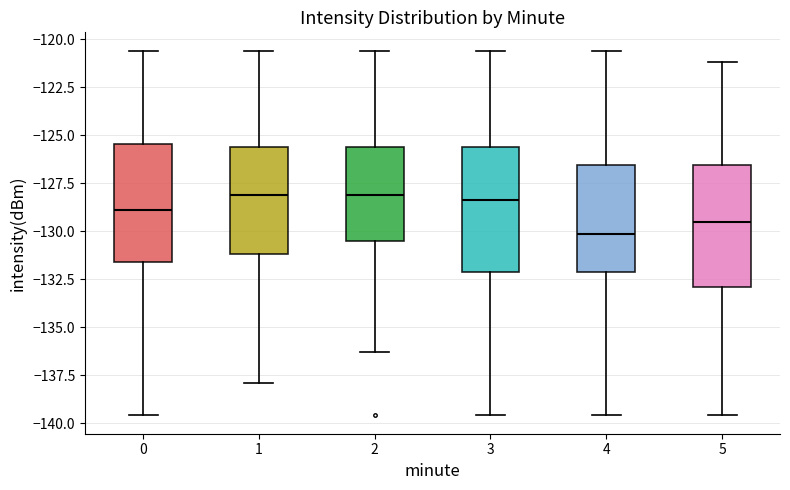

Reading left to right, transcribe this box plot: for each box, give where its median line is, the range the box spans, and where its two whiskers end, as read against the y-axis. The values are not printed on the chart, so give them approximately, as read against the axis.

0: median -129.0, box -131.5 to -125.5, whiskers -139.5 to -120.5
1: median -128.0, box -131.0 to -125.5, whiskers -138.0 to -120.5
2: median -128.0, box -130.5 to -125.5, whiskers -136.5 to -120.5
3: median -128.5, box -132.0 to -125.5, whiskers -139.5 to -120.5
4: median -130.0, box -132.0 to -126.5, whiskers -139.5 to -120.5
5: median -129.5, box -133.0 to -126.5, whiskers -139.5 to -121.0